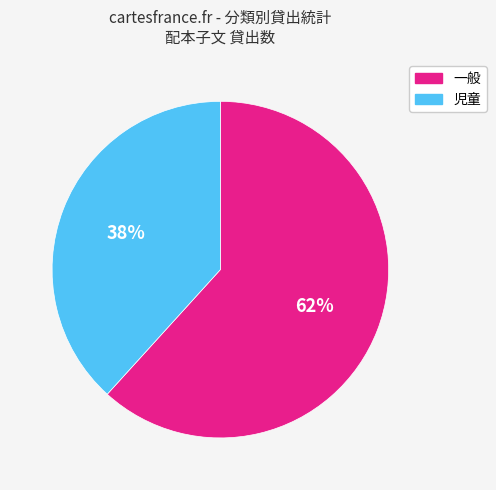

Is there any slice that represents more than half of the pie?

Yes